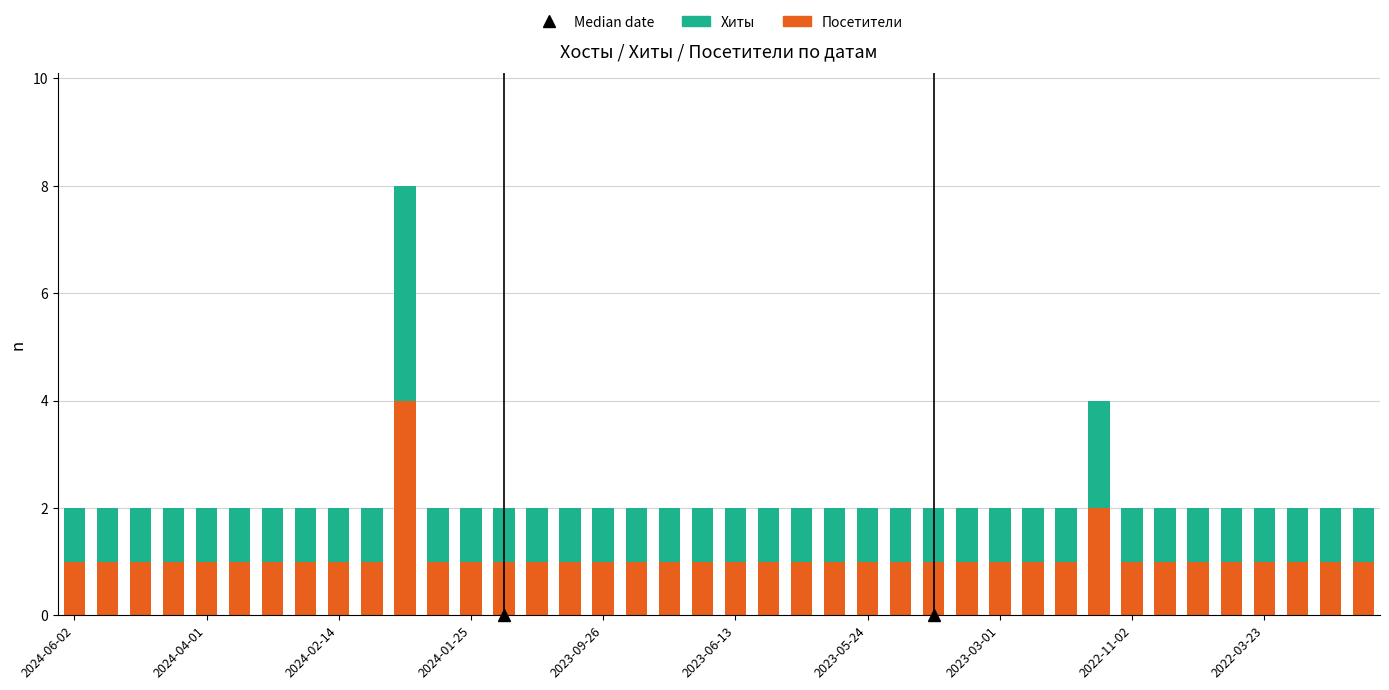

What is the average value of the Посетители series?

1